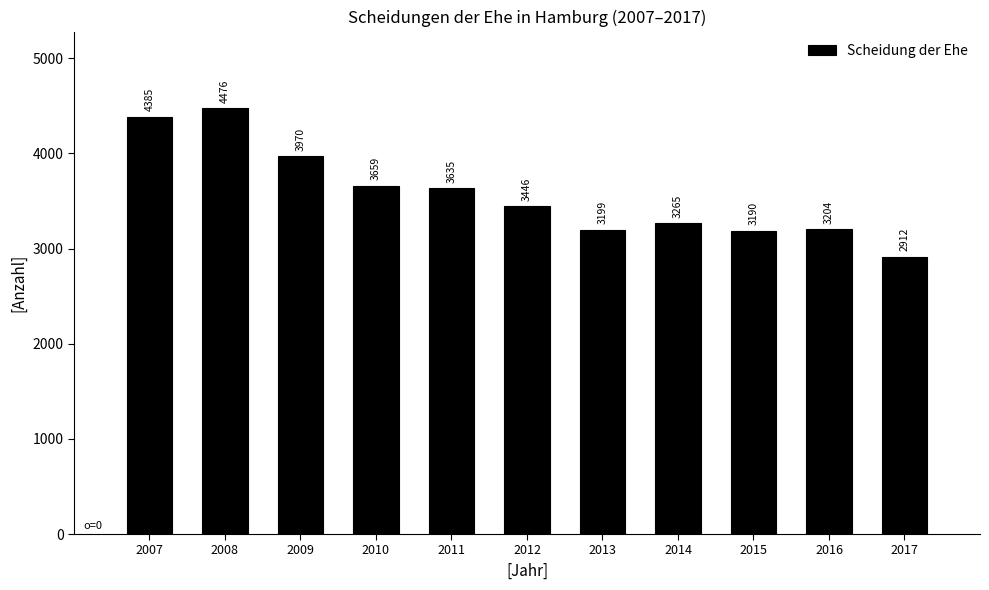

Reading left to right, extract all data points from this chart.

4385	4476	3970	3659	3635	3446	3199	3265	3190	3204	2912